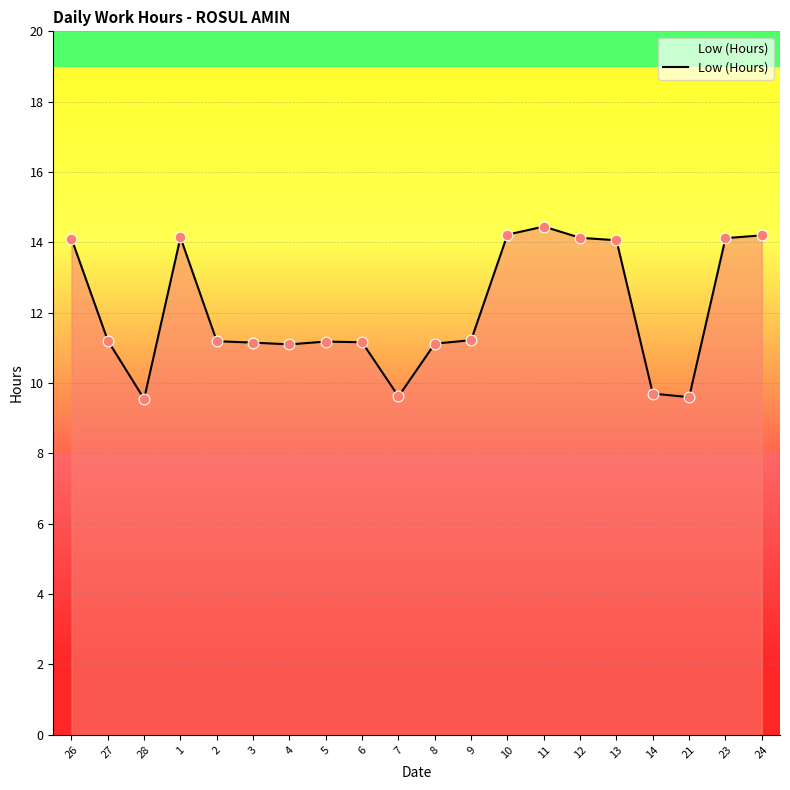

Approximately how many times larger is the value at 5 compared to 26?

0.8